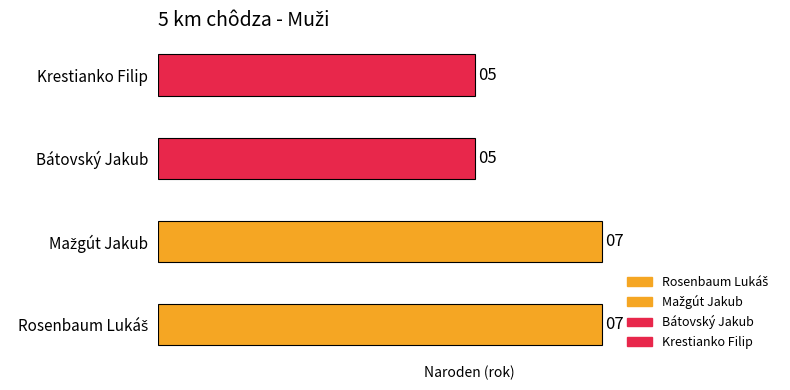

How many bars are there in total?

4